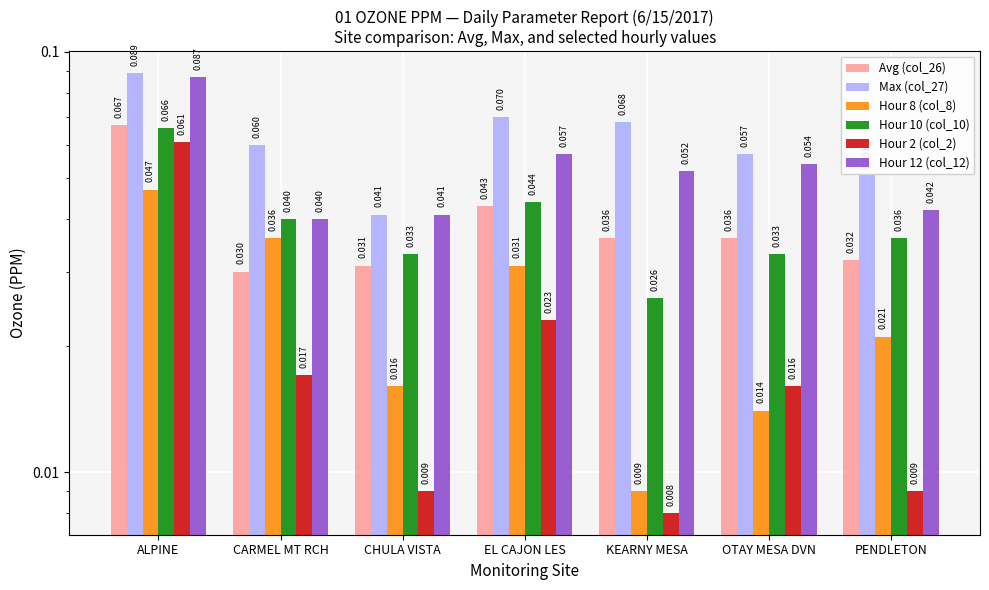

What is the label of the 4th bar from the left?

EL CAJON LES